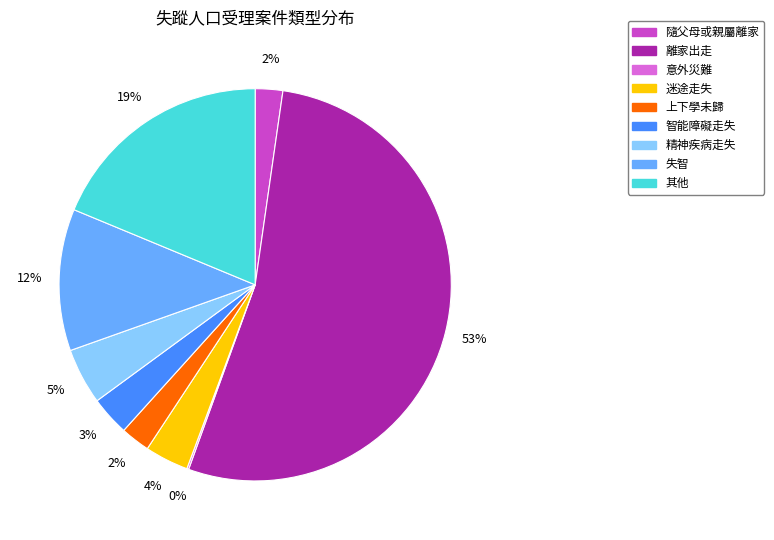

True or false: 迷途走失 accounts for 9% of the total.

False